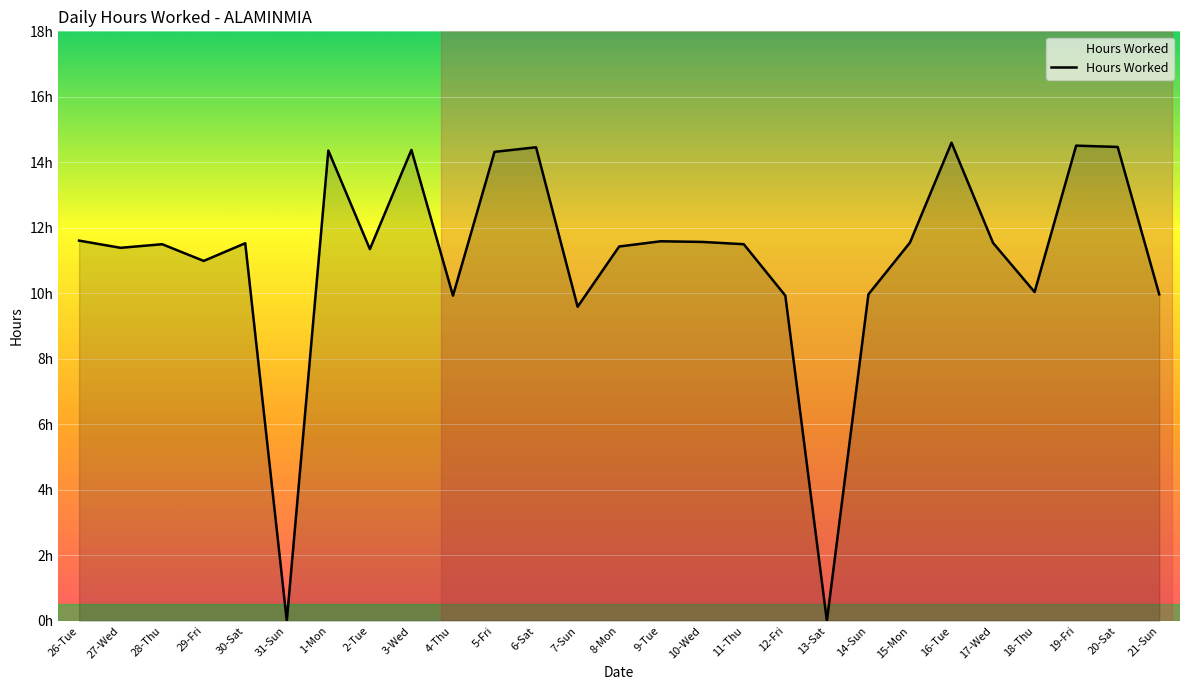

What is the difference between the second highest and minimum values?

14.5